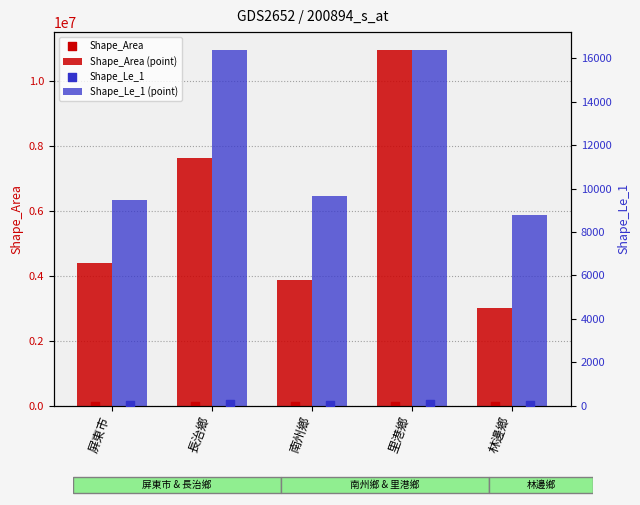

Which series reaches the minimum Y coordinate?

Shape_Le_1 (point)